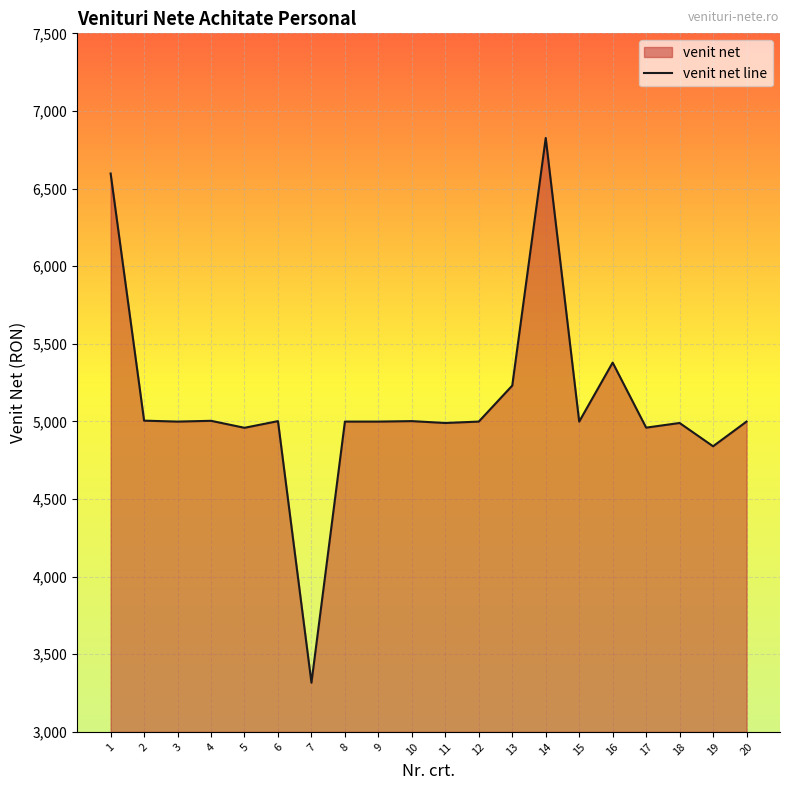

The chart shows a value of 8672 at 20. True or false?

False